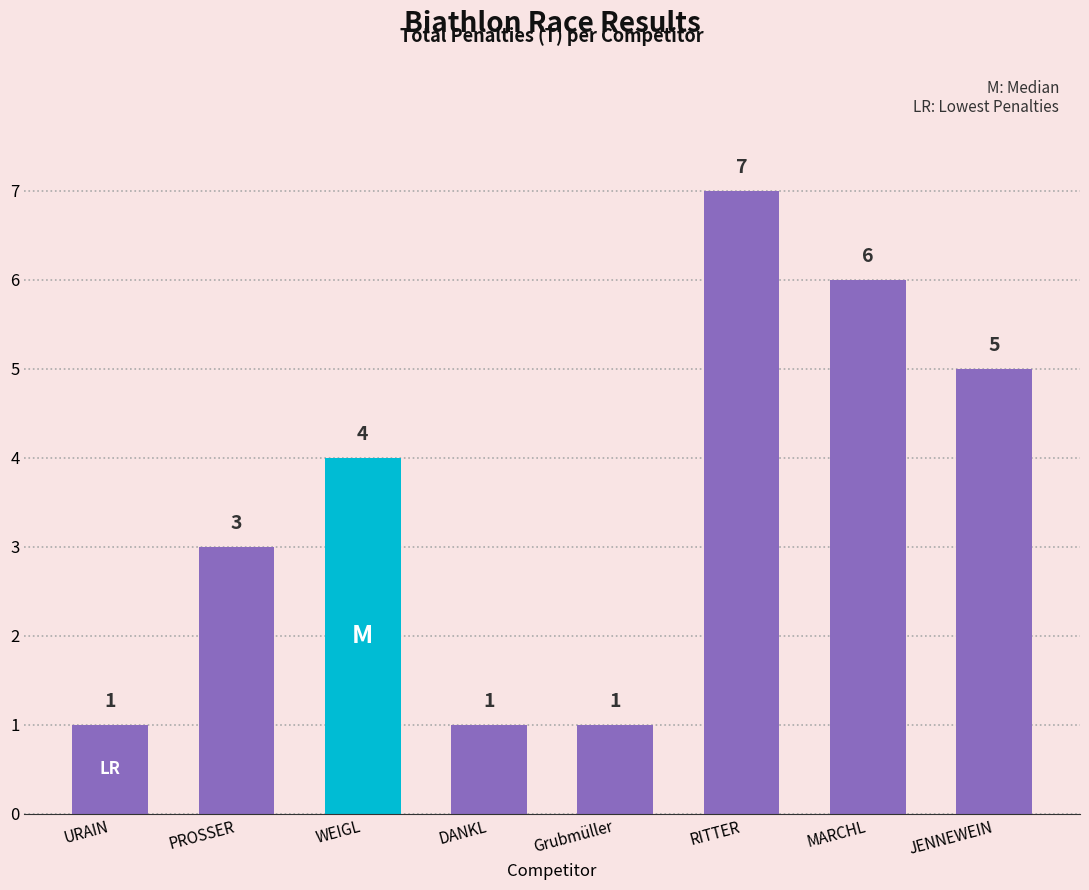

How many data points are less than 4?

4